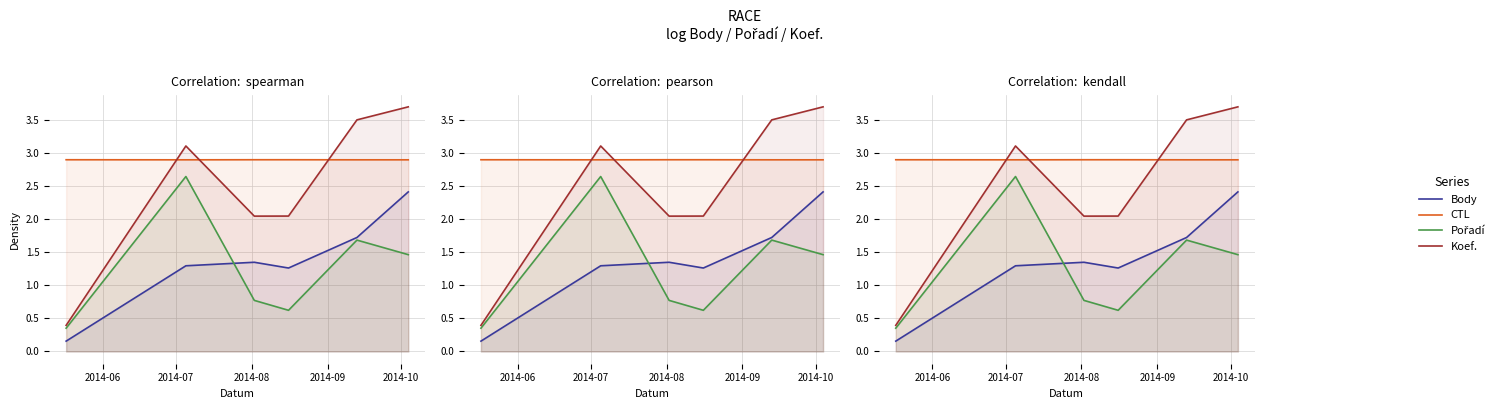

Reading left to right, list all the values displayed in this chart.

Body: 0.2	1.3	1.3	1.3	1.7	2.4
CTL: 2.9	2.9	2.9	2.9	2.9	2.9
Pořadí: 0.4	2.6	0.8	0.6	1.7	1.5
Koef.: 0.4	3.1	2.0	2.0	3.5	3.7